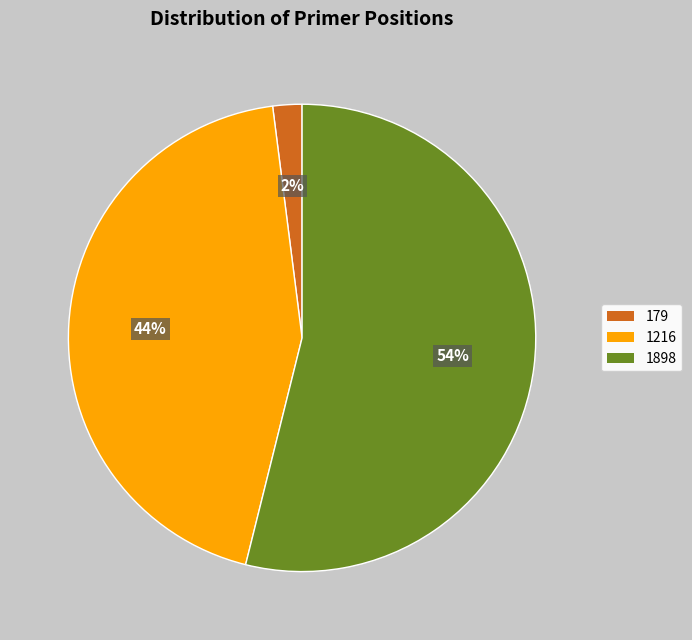

Count the number of slices in the pie.

3